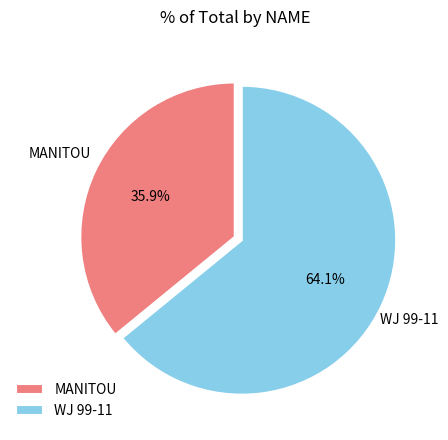

Which category has the smallest portion of the pie?

MANITOU